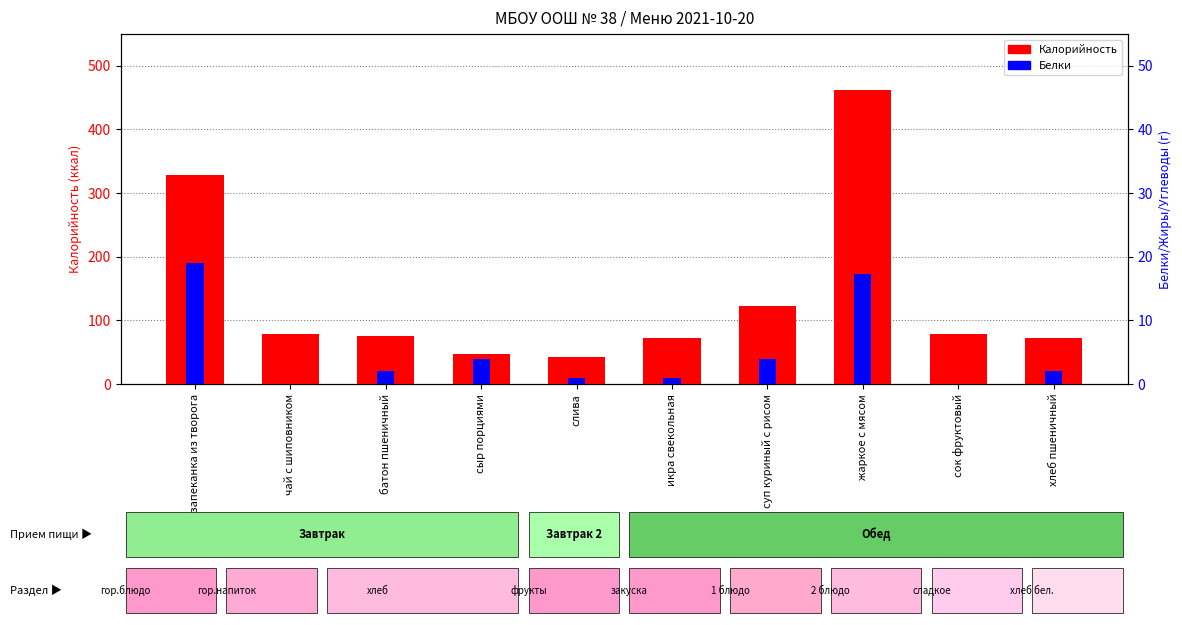

What position from the left is запеканка из творога?

1